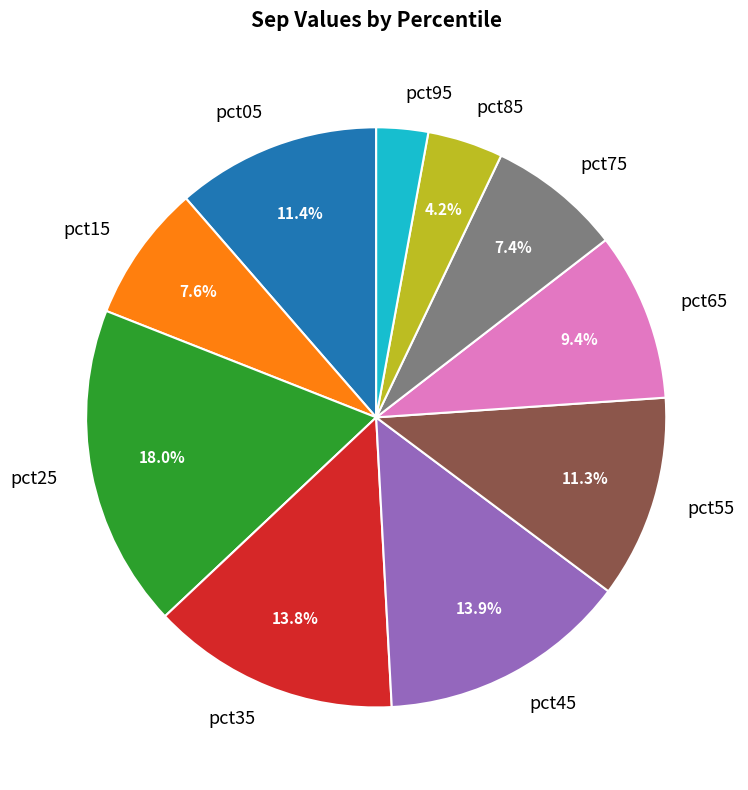

Between pct75 and pct95, which is larger?

pct75